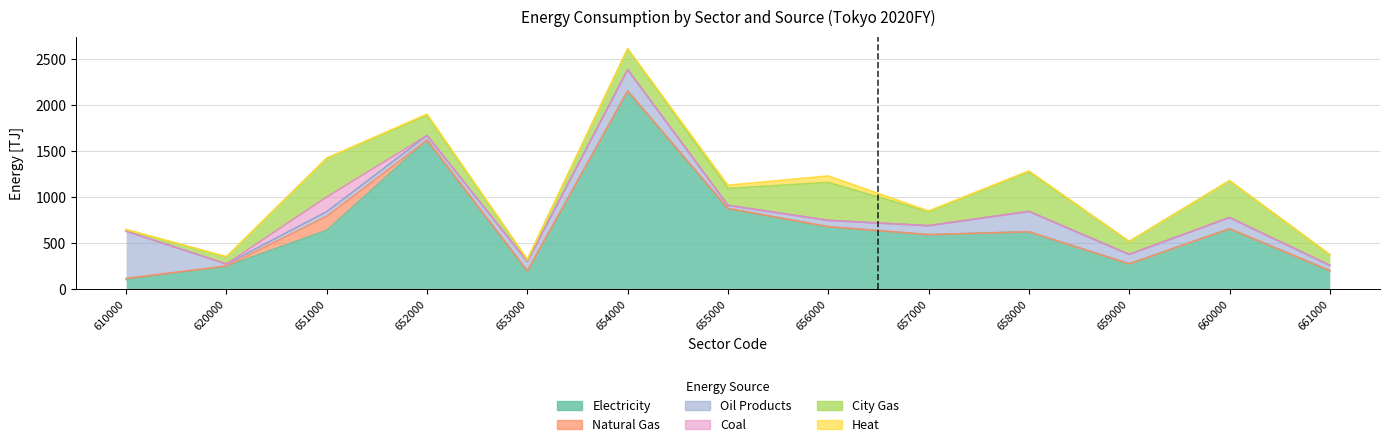

Reading left to right, list all the values displayed in this chart.

Electricity: 610000=98.6	620000=243.9	651000=634.7	652000=1618.7	653000=192.5	654000=2153.3	655000=873.0	656000=674.8	657000=587.4	658000=619.4	659000=270.5	660000=652.0	661000=196.4
Natural Gas: 610000=13.6	620000=2.8	651000=152.9	652000=0.0	653000=0.0	654000=0.0	655000=0.0	656000=0.8	657000=1.2	658000=0.0	659000=0.0	660000=0.0	661000=0.0
Oil Products: 610000=514.3	620000=21.6	651000=50.9	652000=50.4	653000=101.8	654000=233.5	655000=34.9	656000=68.3	657000=97.4	658000=222.2	659000=102.2	660000=122.7	661000=57.2
Coal: 610000=0.0	620000=0.3	651000=160.7	652000=0.0	653000=0.0	654000=0.0	655000=0.0	656000=0.0	657000=0.0	658000=0.0	659000=0.0	660000=0.0	661000=0.0
City Gas: 610000=16.1	620000=77.1	651000=421.0	652000=219.4	653000=20.4	654000=226.0	655000=184.6	656000=413.6	657000=152.8	658000=433.3	659000=141.2	660000=401.4	661000=116.0
Heat: 610000=1.2	620000=1.8	651000=1.7	652000=13.8	653000=2.9	654000=2.7	655000=34.8	656000=70.5	657000=7.2	658000=7.9	659000=0.0	660000=0.0	661000=0.7